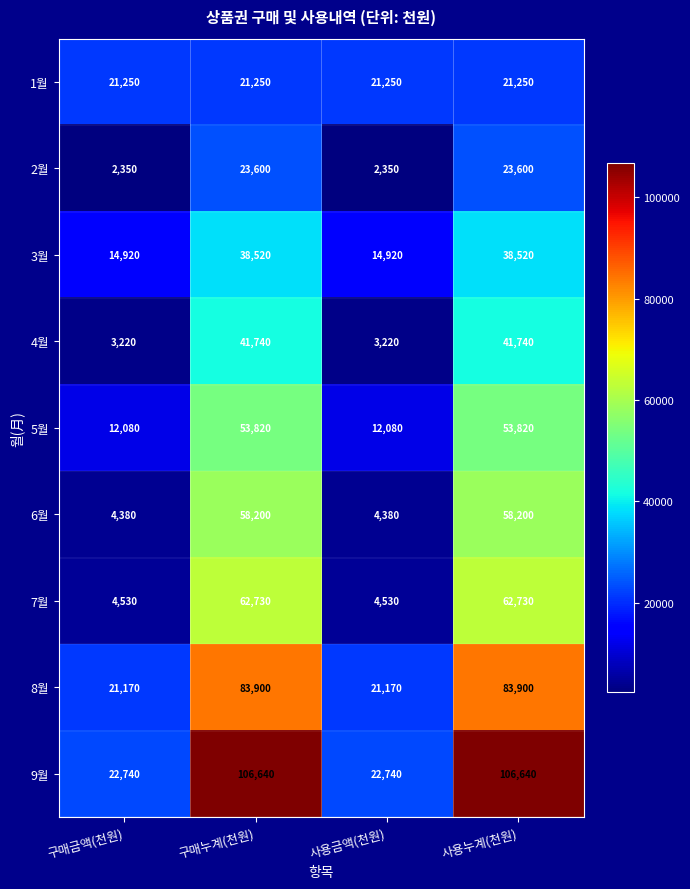

Is it true that 4월 equals 3220 at 구매금액(천원)?

True